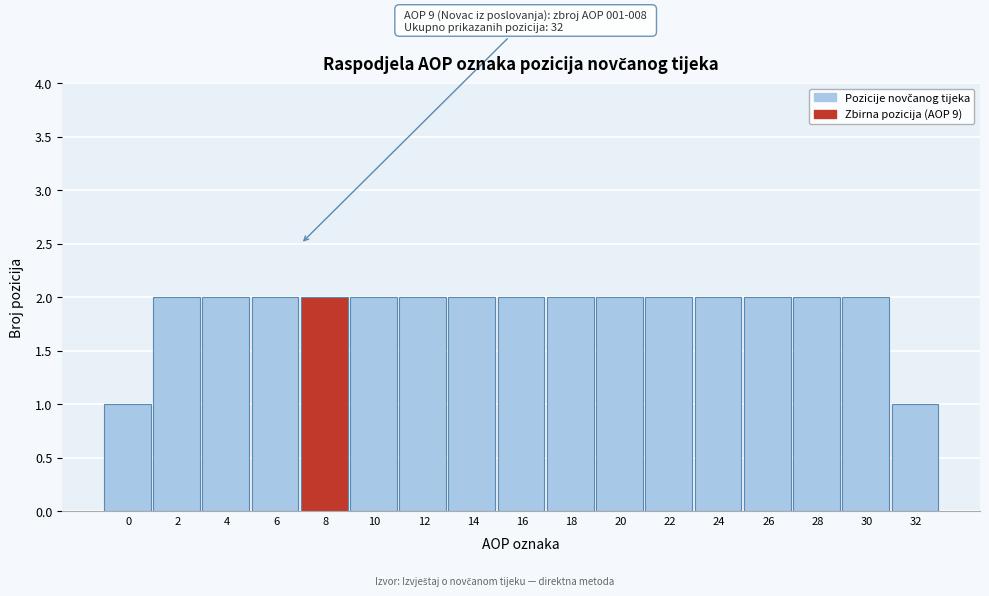

Reading right to left, transcribe all the data shown in this chart.

32=1	30=2	28=2	26=2	24=2	22=2	20=2	18=2	16=2	14=2	12=2	10=2	8=2	6=2	4=2	2=2	0=1